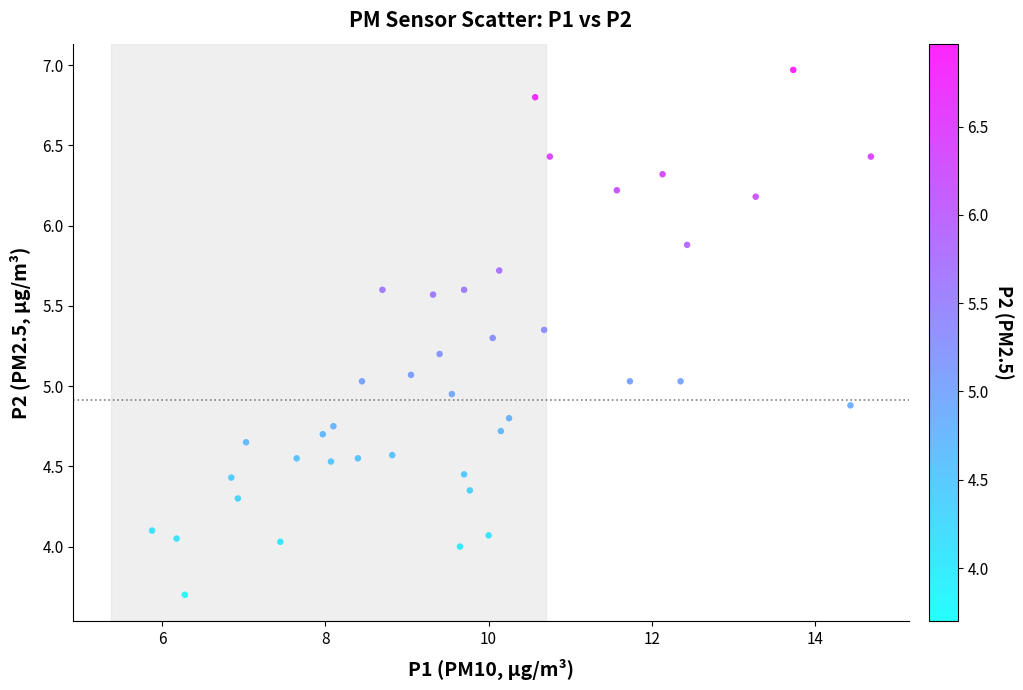

What is the range of Y values (max minus min)?

3.3